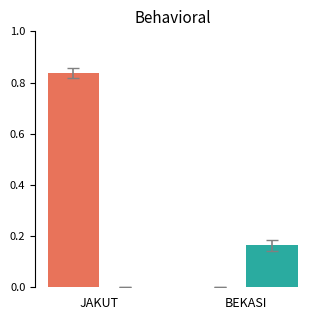

At which category is the sum across all series the highest?

JAKUT